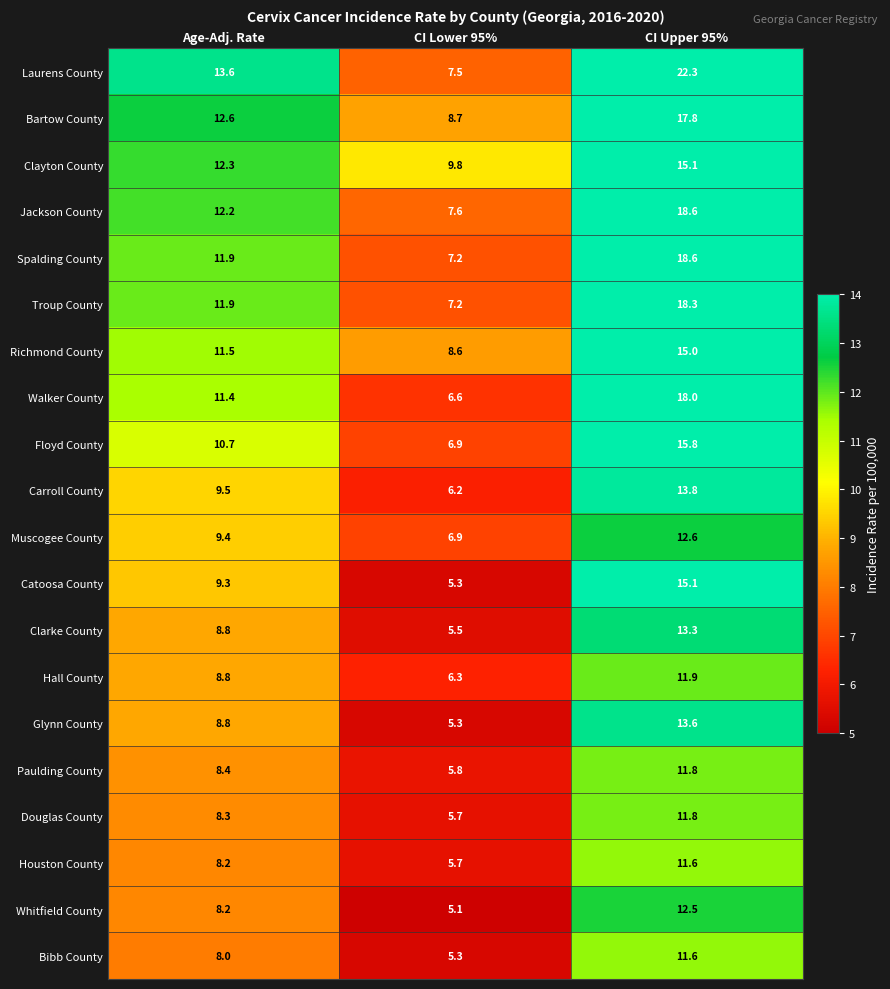

Between Age-Adj. Rate and CI Lower 95%, which series saw the biggest shift?

Laurens County